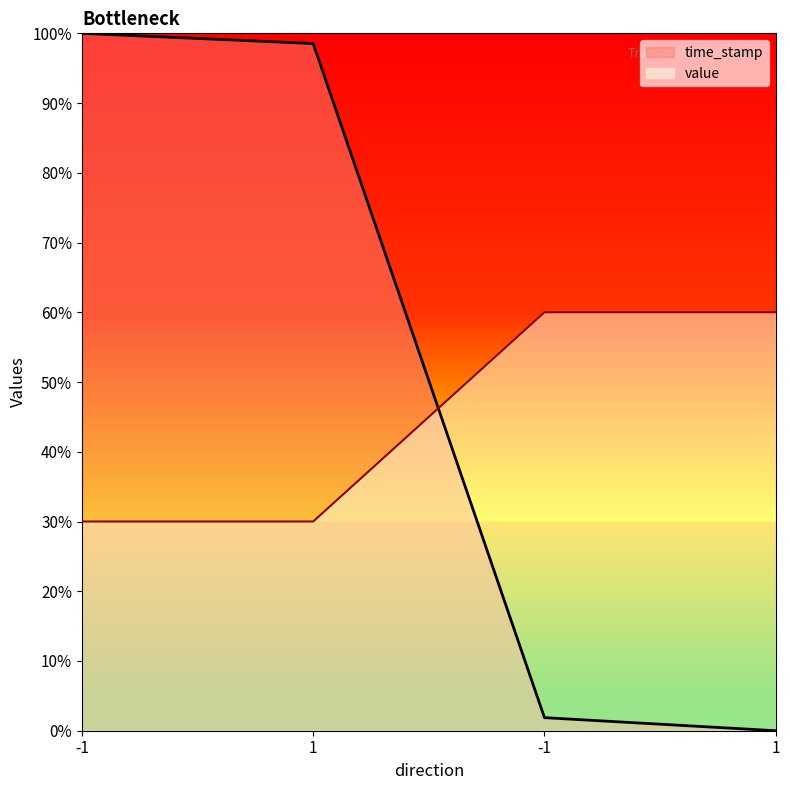

True or false: time_stamp and value cross at least once.

True